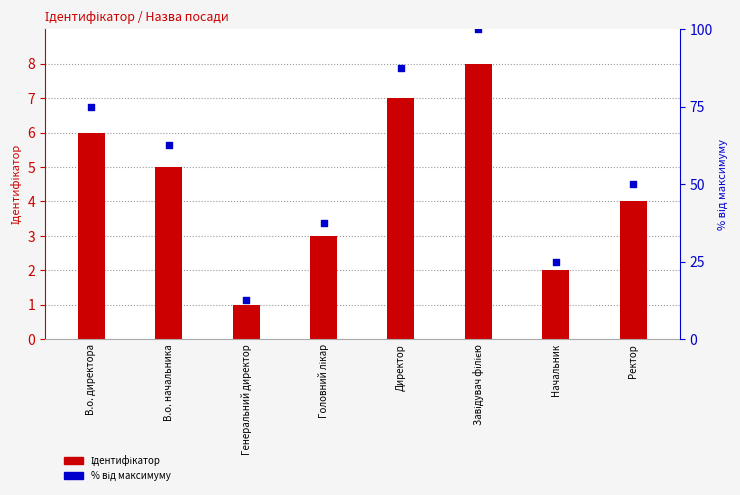

Is the value of Ідентифікатор at Начальник greater than the value of % від максимуму at Ректор?

No